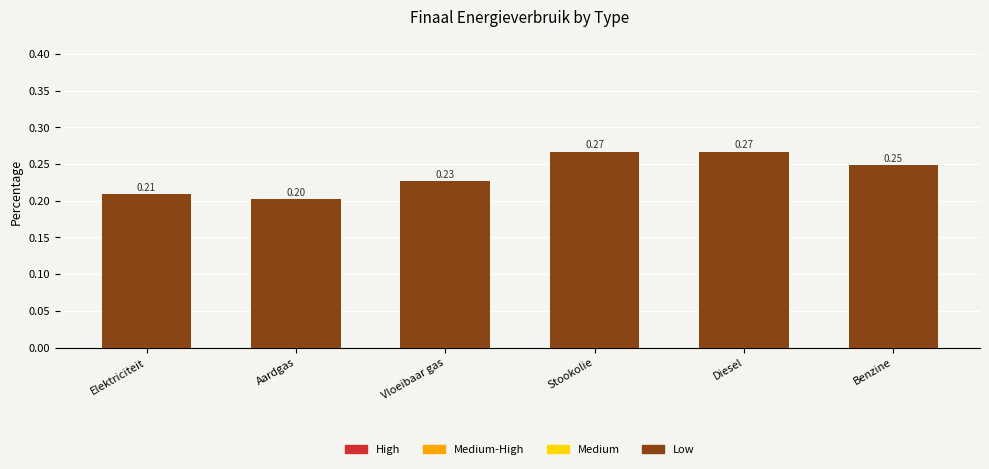

Does the chart contain stacked bars?

No